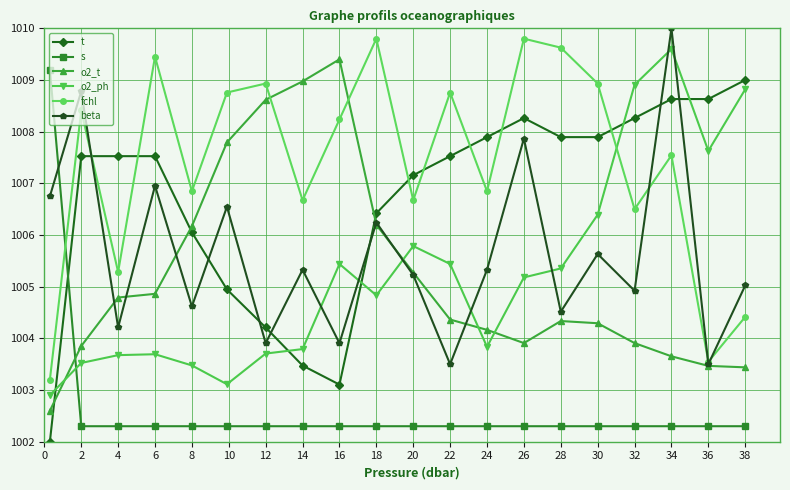

After their last crossing, which series has the higher values: fchl or o2_ph?

o2_ph